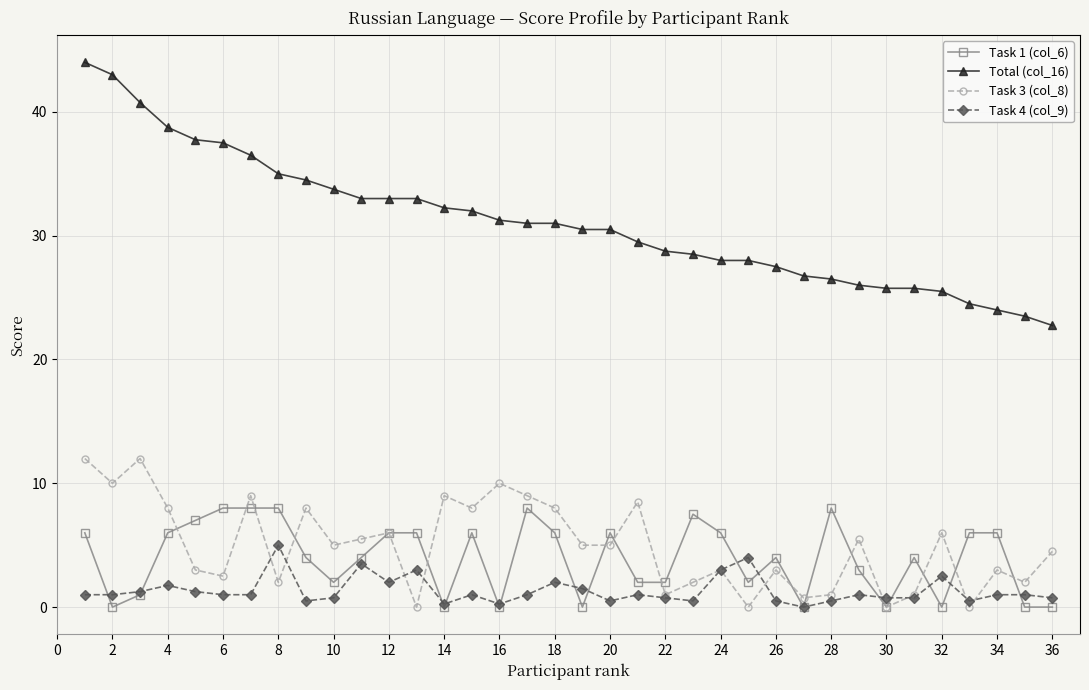

True or false: Task 1 (col_6) has more than 0 points higher than both neighbors.

True